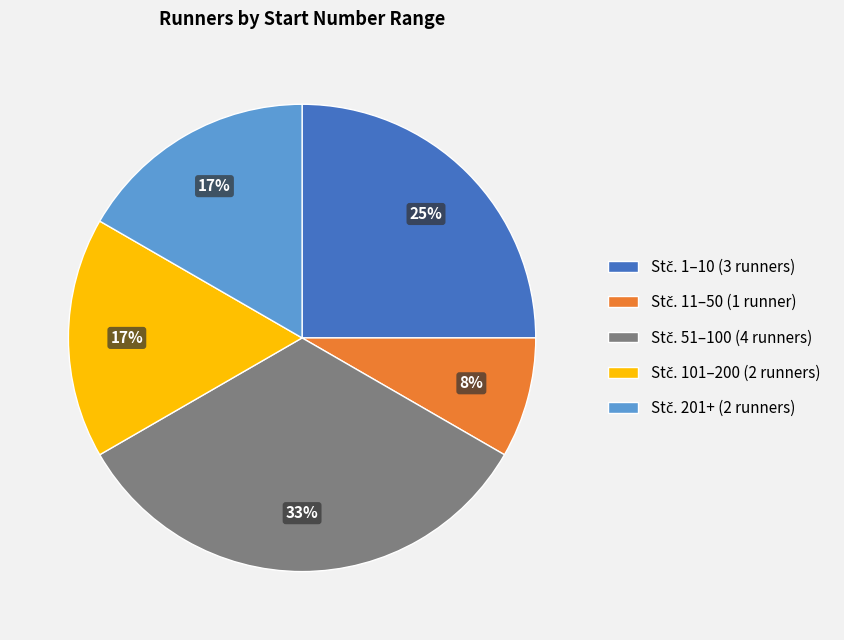

To the nearest percent, what is the average slice percentage?

20%